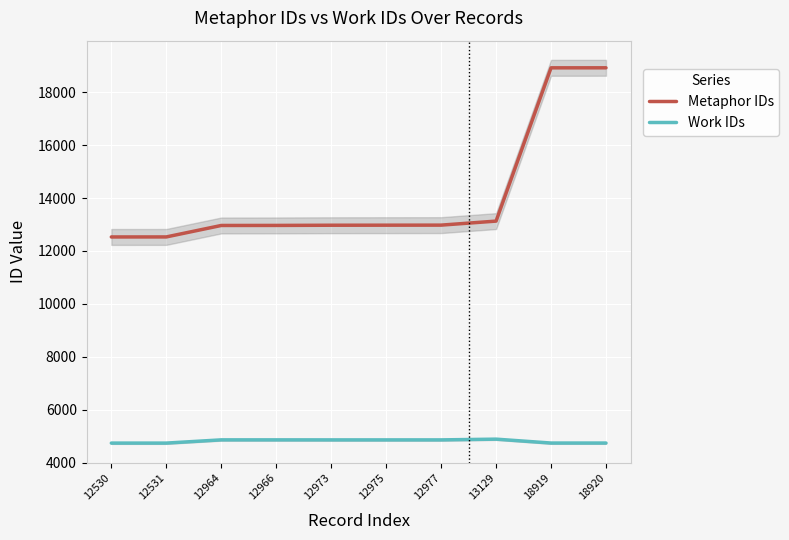

The value of Work IDs at 18919 is 1829. True or false?

False